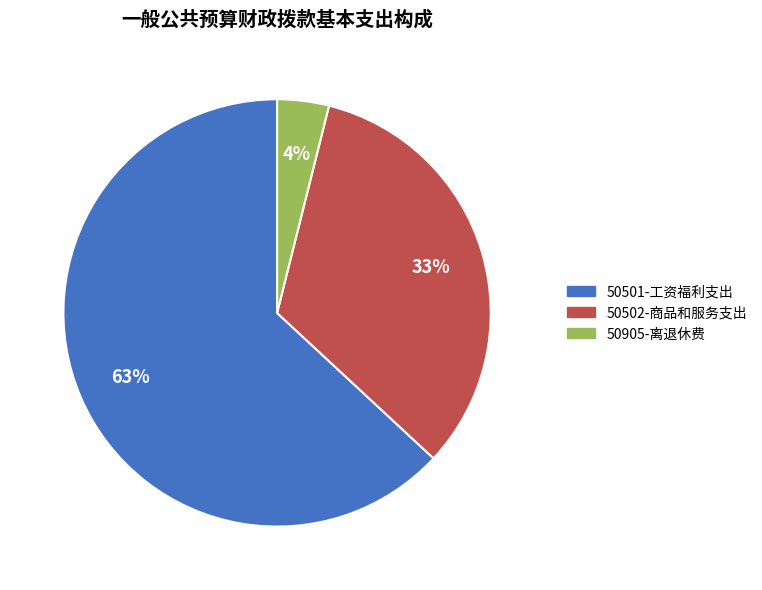

Do 50501-工资福利支出 and 50502-商品和服务支出 together represent more than half of the pie?

Yes